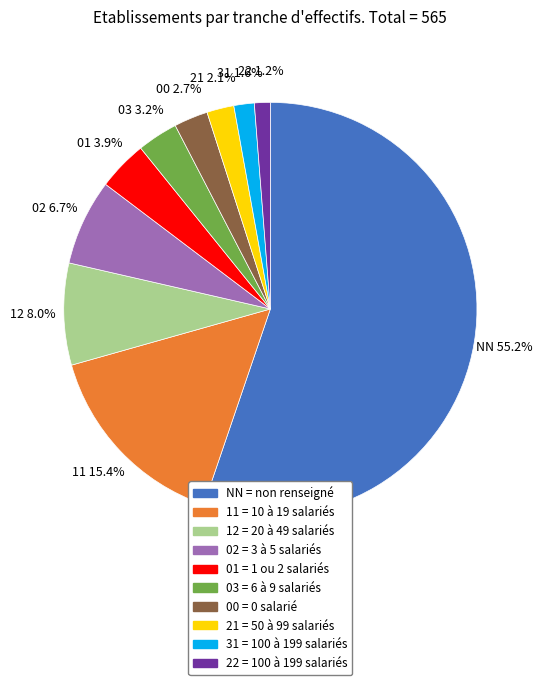

To the nearest percent, what percentage of the pie is 00?

3%